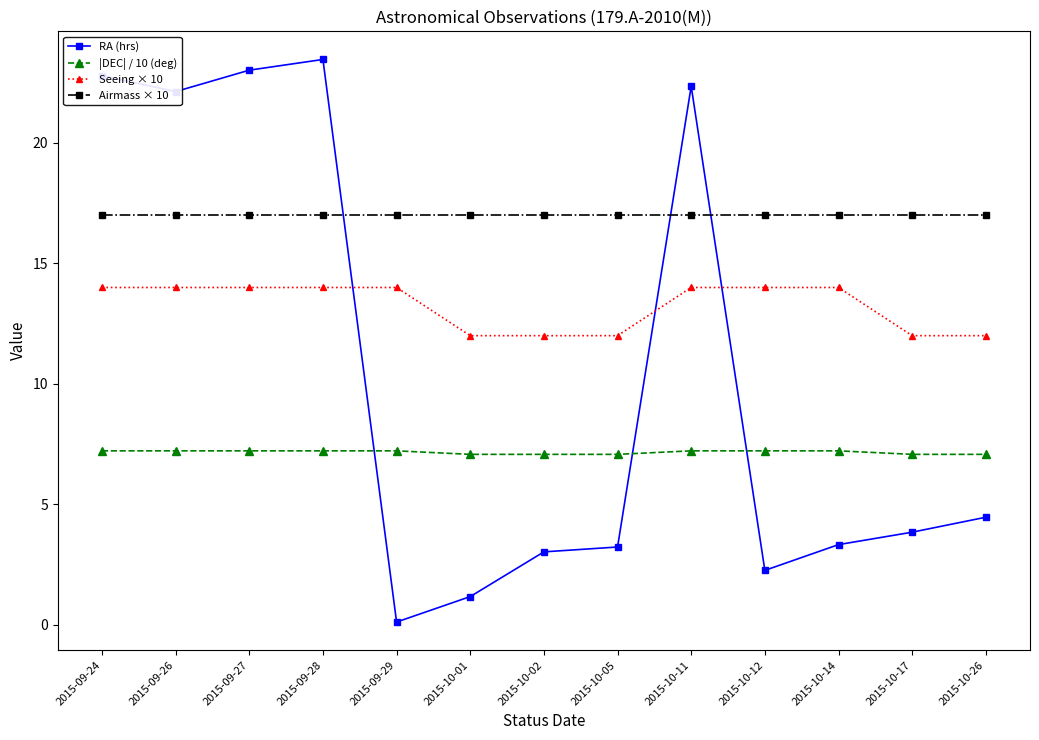

Which series changed the most between 2015-09-26 and 2015-10-05?

RA (hrs)